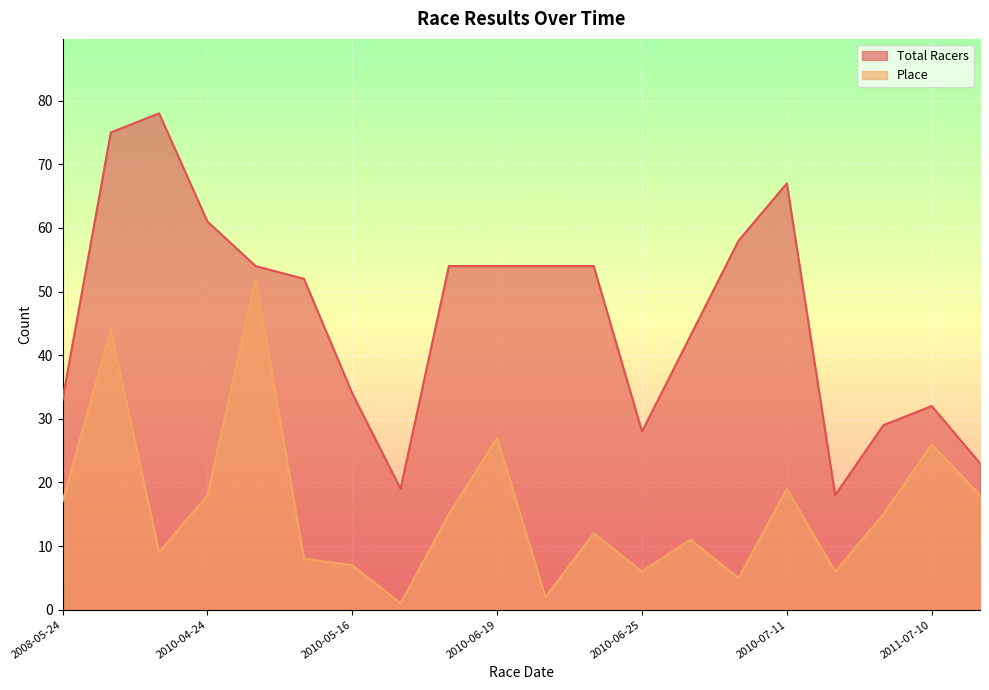

True or false: Place and Total Racers cross at least once.

False